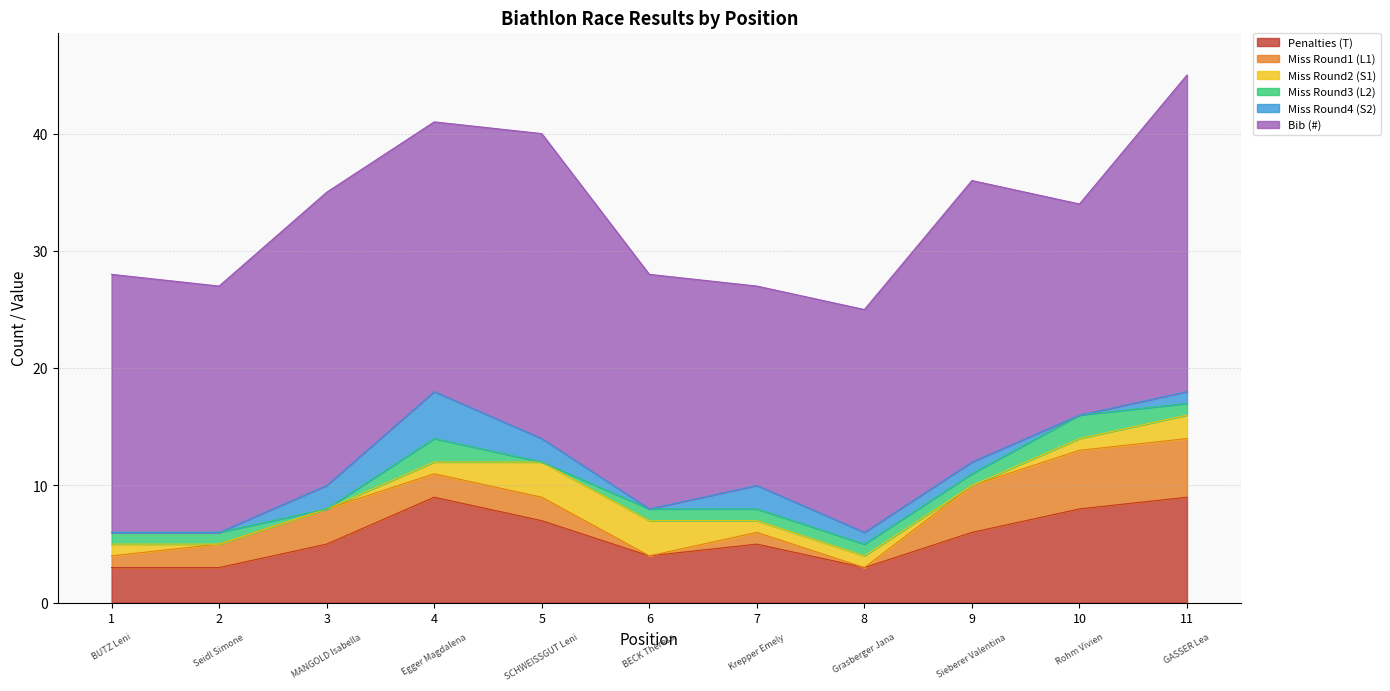

Where is Penalties (T) nearest to the value 6?

9